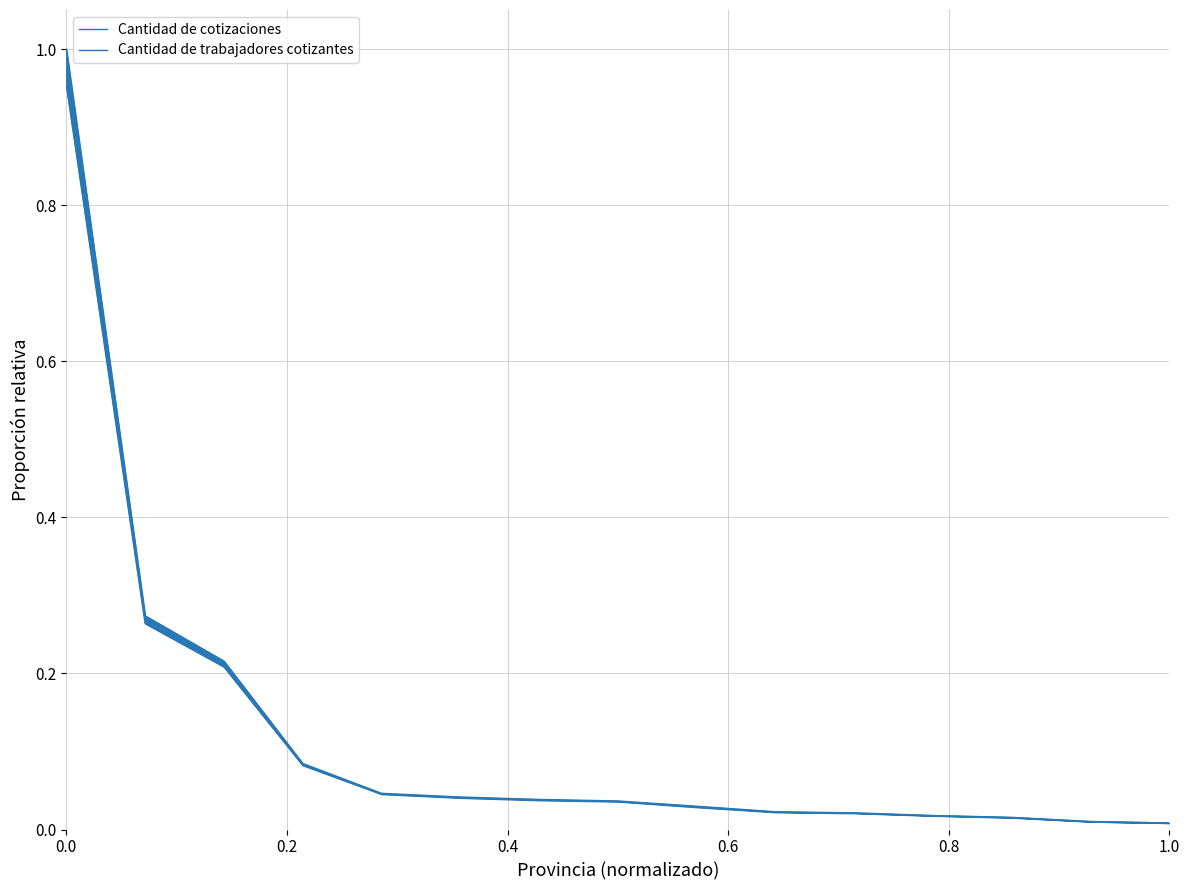

Is it true that Cantidad de cotizaciones equals 0.5 at 13?

False